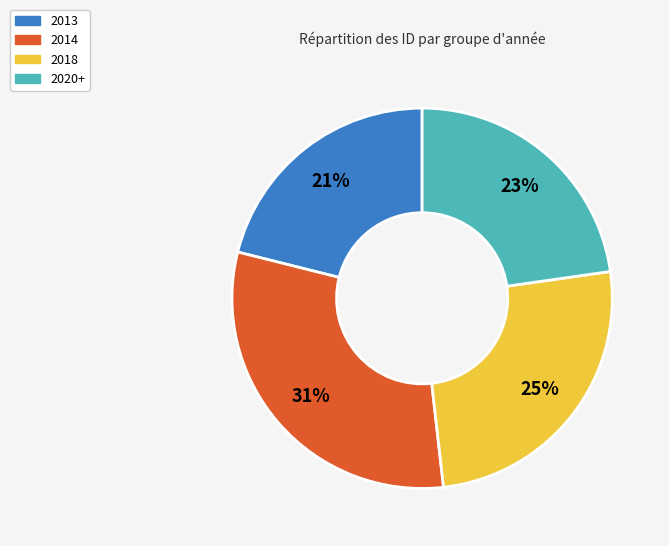

Combined, do 2014 and 2013 account for over 50%?

Yes